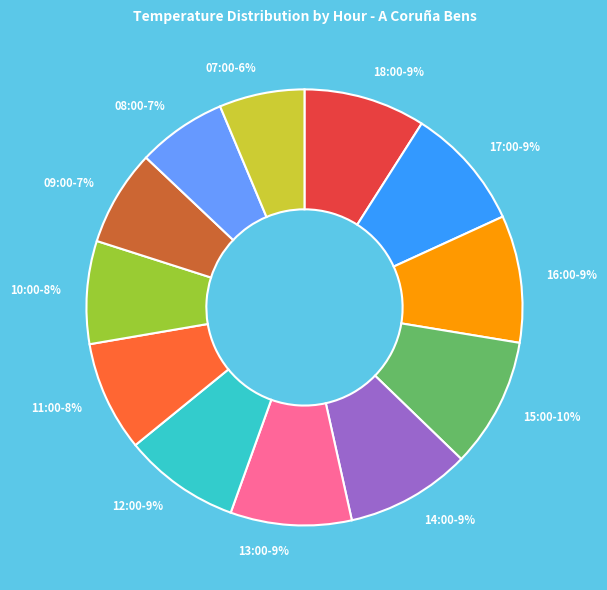

How many slices are in this pie chart?

12